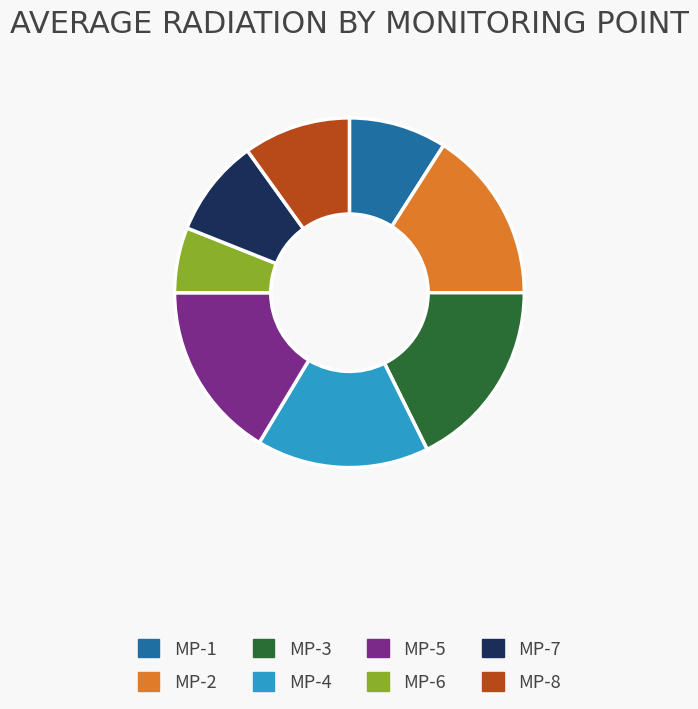

Is the sum of MP-6 and MP-1 greater than half?

No